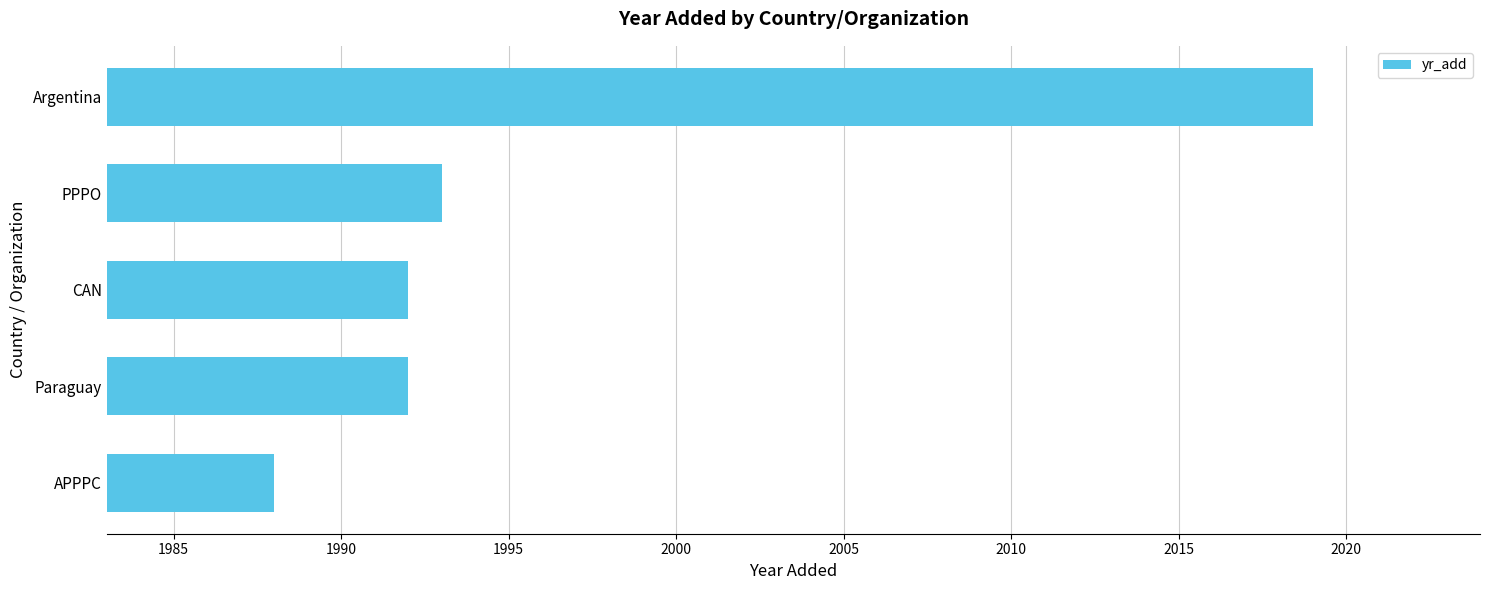

Count the number of data series in this chart.

1